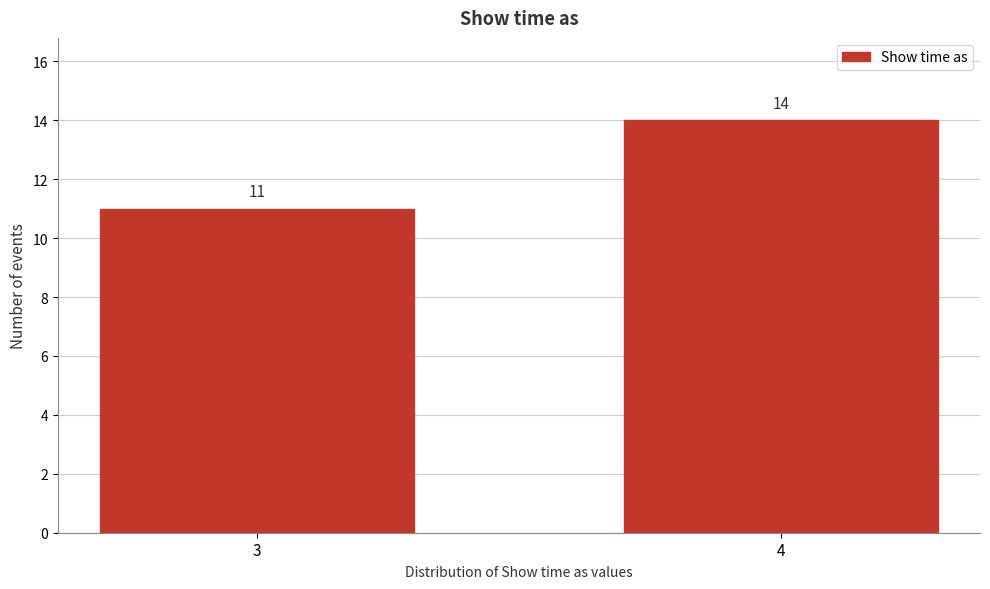

Reading right to left, list all the values displayed in this chart.

4=14	3=11